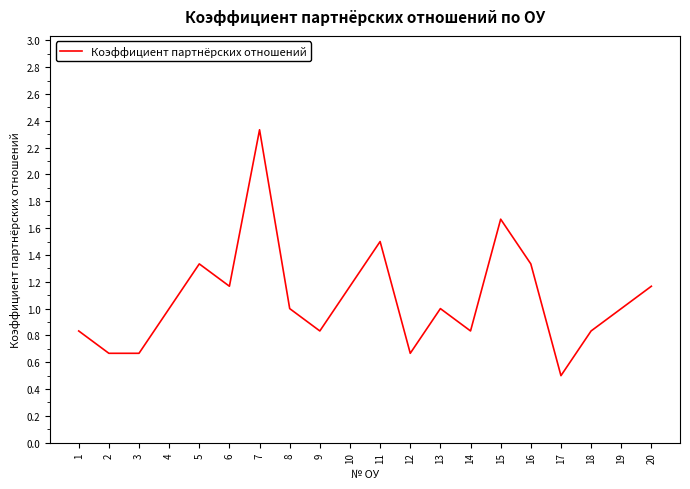

The chart shows a value of 0.2 at 17. True or false?

False